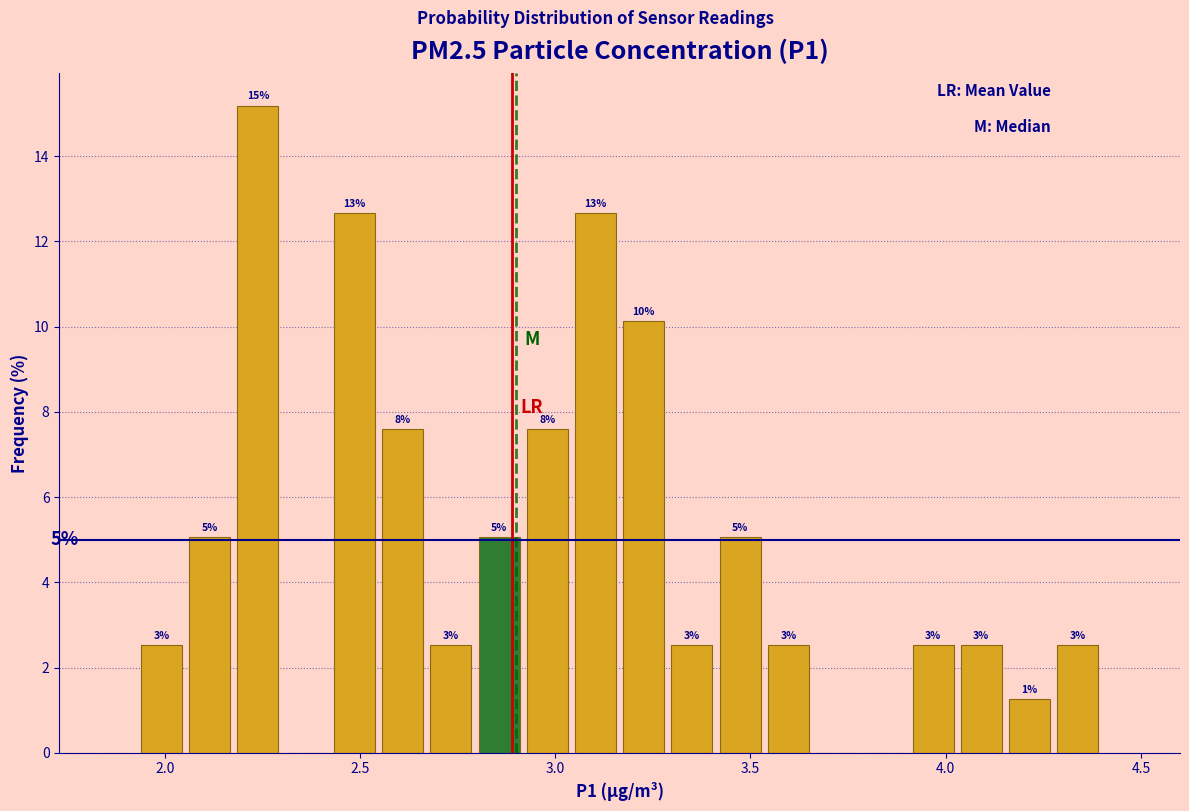

Around what value on the x-axis is the tallest bar? Give the approximate position of its centre, as read against the axis.

2.25